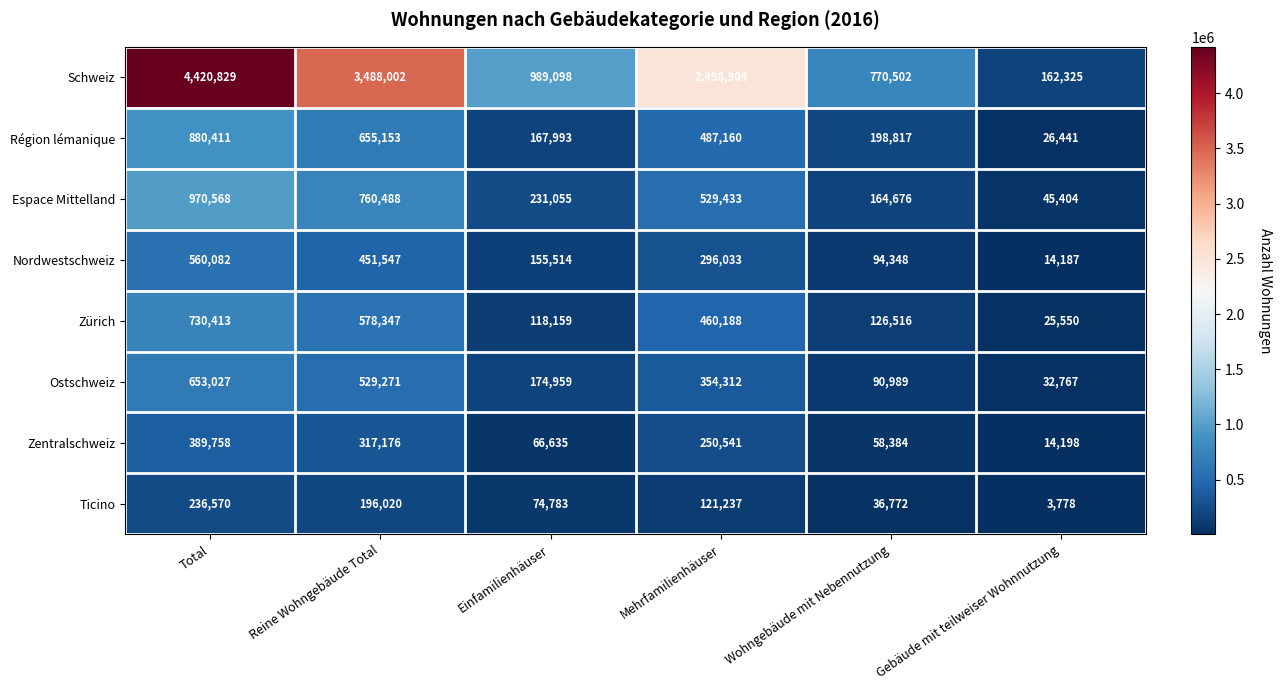

What is the sum of all Nordwestschweiz values?

1571711